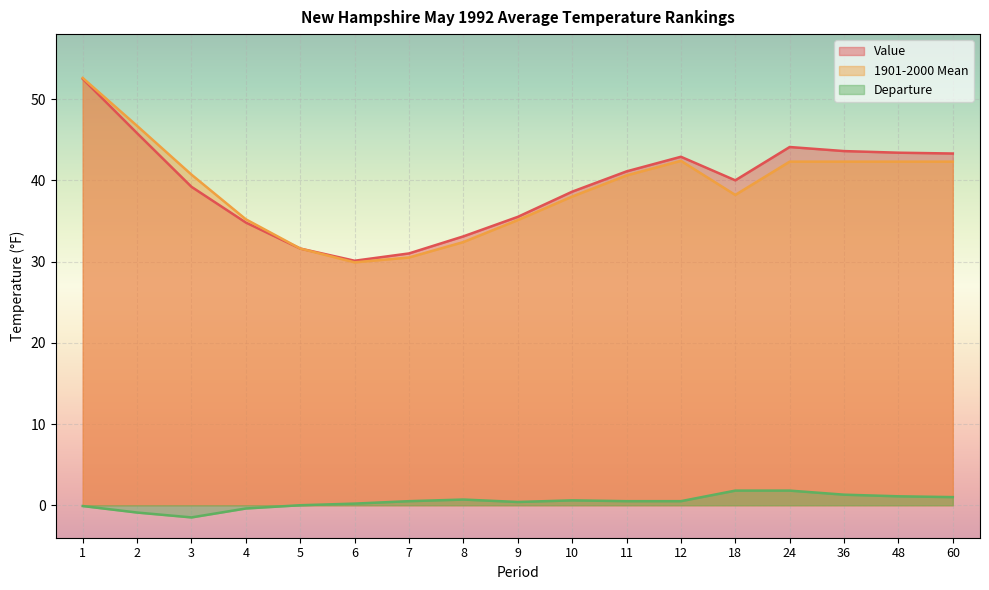

Reading left to right, extract all data points from this chart.

Value: 52.5	45.8	39.2	34.8	31.6	30.1	31.0	33.1	35.5	38.6	41.1	42.9	40.0	44.1	43.6	43.4	43.3
1901-2000 Mean: 52.6	46.7	40.7	35.2	31.6	29.9	30.5	32.4	35.1	38.0	40.6	42.4	38.2	42.3	42.3	42.3	42.3
Departure: -0.1	-0.9	-1.5	-0.4	0.0	0.2	0.5	0.7	0.4	0.6	0.5	0.5	1.8	1.8	1.3	1.1	1.0